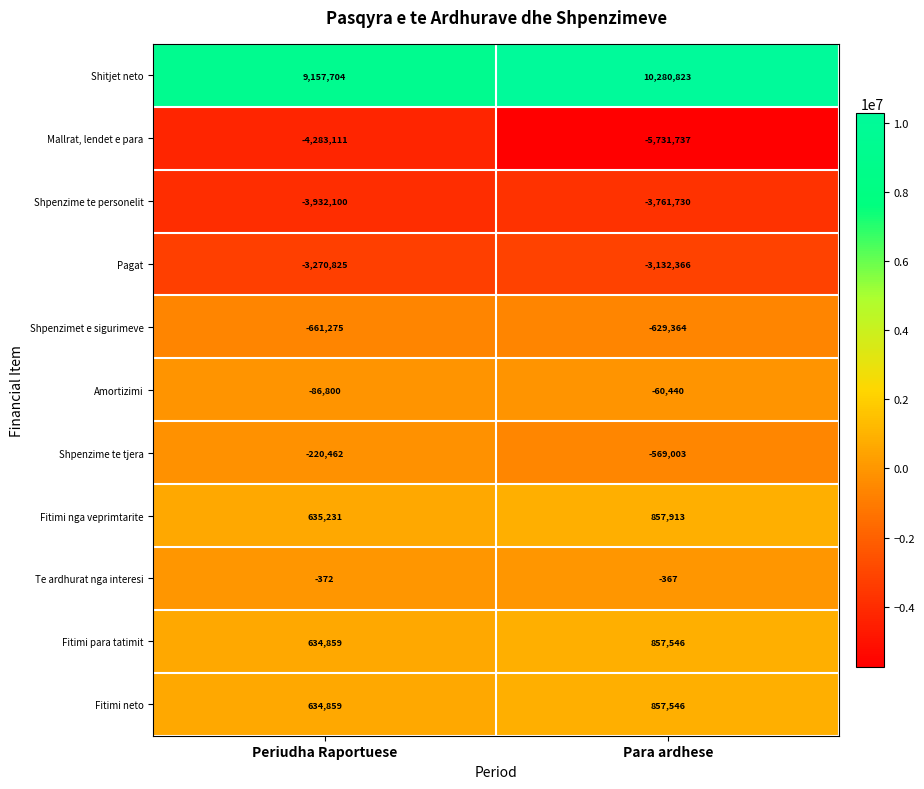

Reading right to left, list all the values displayed in this chart.

Shitjet neto: Para ardhese=10280823	Periudha Raportuese=9157704
Mallrat, lendet e para: Para ardhese=-5731737	Periudha Raportuese=-4283111
Shpenzime te personelit: Para ardhese=-3761730	Periudha Raportuese=-3932100
Pagat: Para ardhese=-3132366	Periudha Raportuese=-3270825
Shpenzimet e sigurimeve: Para ardhese=-629364	Periudha Raportuese=-661275
Amortizimi: Para ardhese=-60440	Periudha Raportuese=-86800
Shpenzime te tjera: Para ardhese=-569003	Periudha Raportuese=-220462
Fitimi nga veprimtarite: Para ardhese=857913	Periudha Raportuese=635231
Te ardhurat nga interesi: Para ardhese=-367	Periudha Raportuese=-372
Fitimi para tatimit: Para ardhese=857546	Periudha Raportuese=634859
Fitimi neto: Para ardhese=857546	Periudha Raportuese=634859